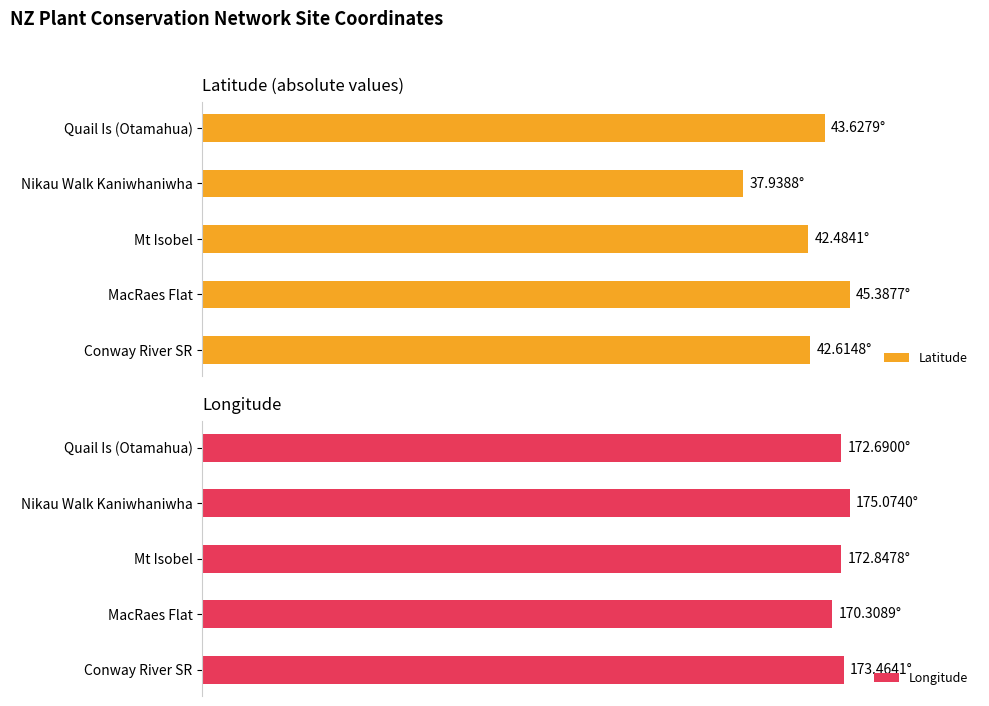

How many bars are there in each group?

2